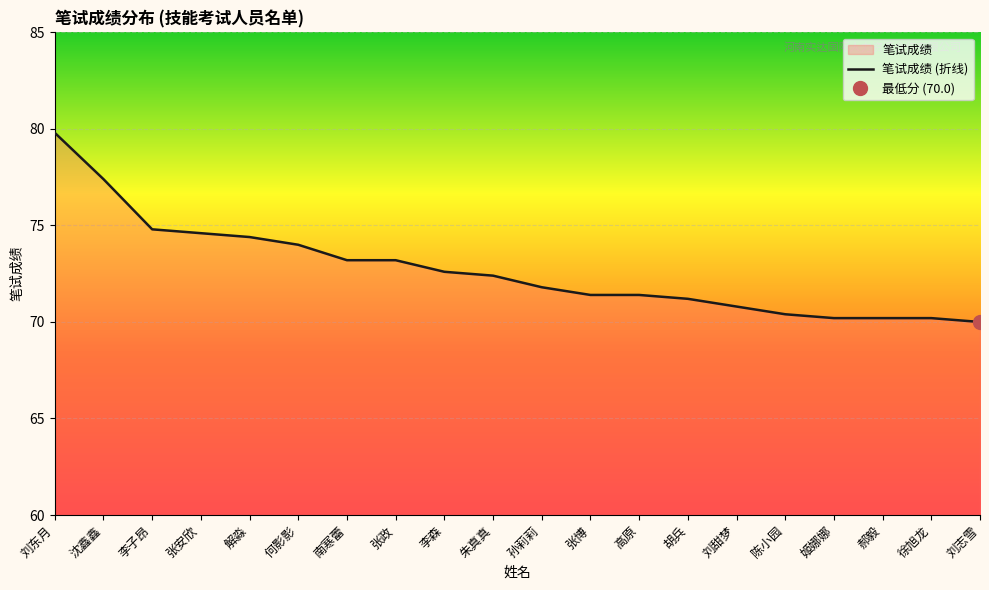

Which category has the highest value across all series?

刘东月